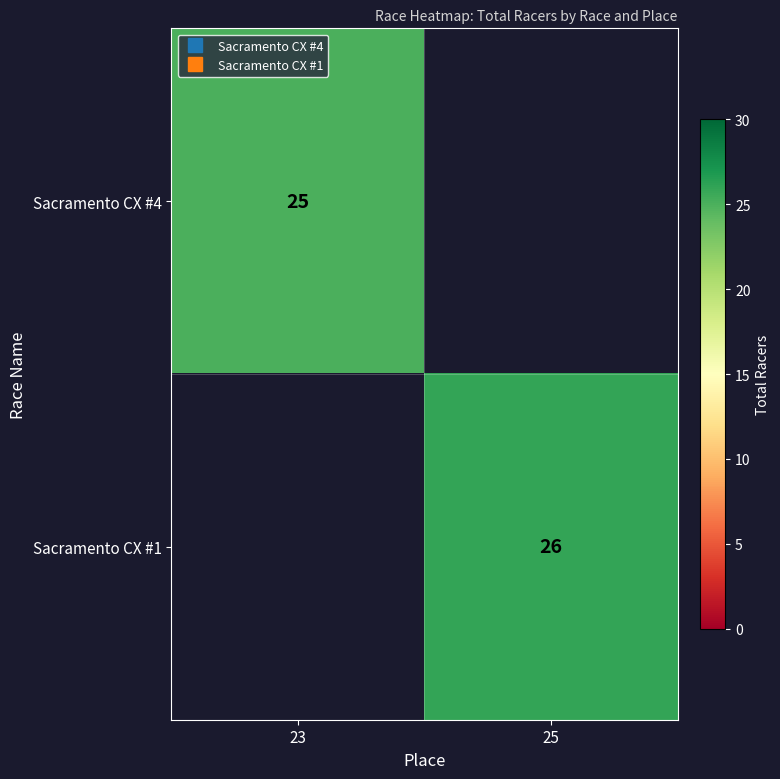

Is the value of Sacramento CX #1 at 25 greater than the value of Sacramento CX #4 at 23?

Yes